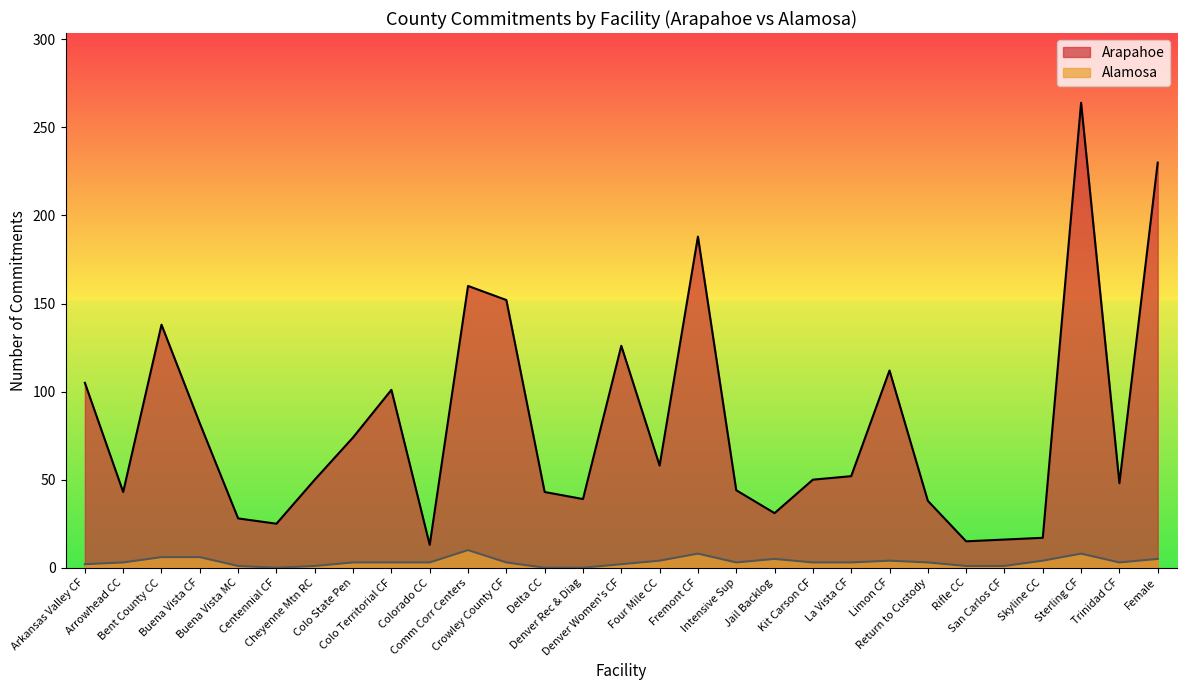

True or false: Arapahoe and Alamosa cross at least once.

False